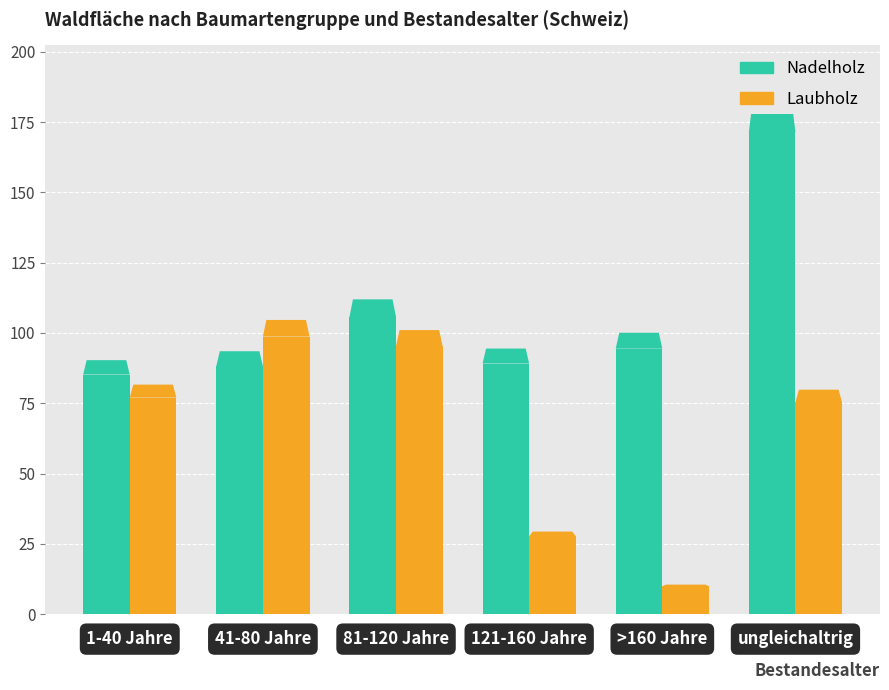

At which label does Nadelholz reach its peak?

ungleichaltrig